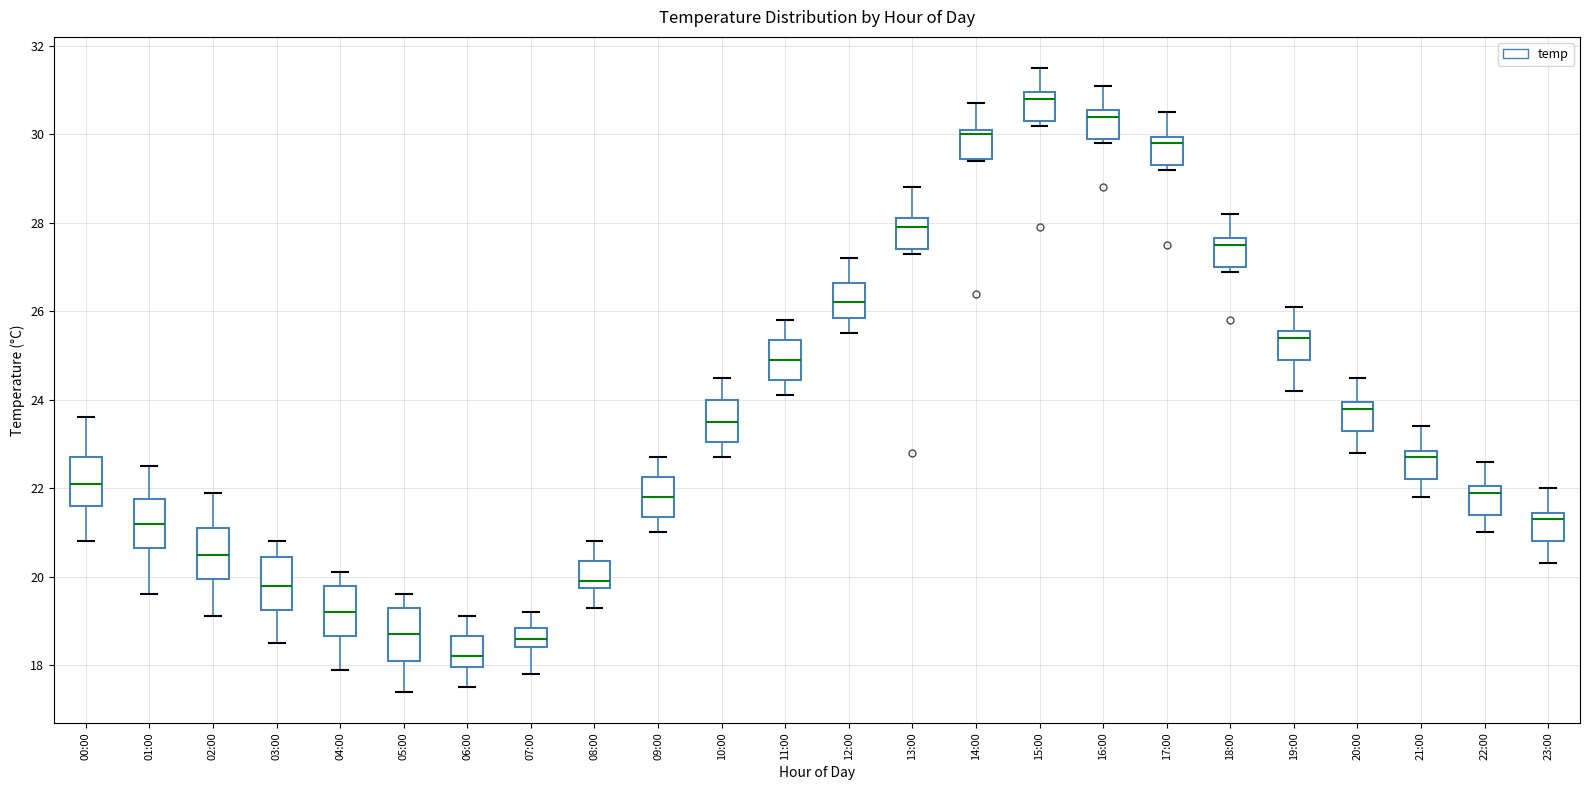

Which box's median line is the highest?

15:00